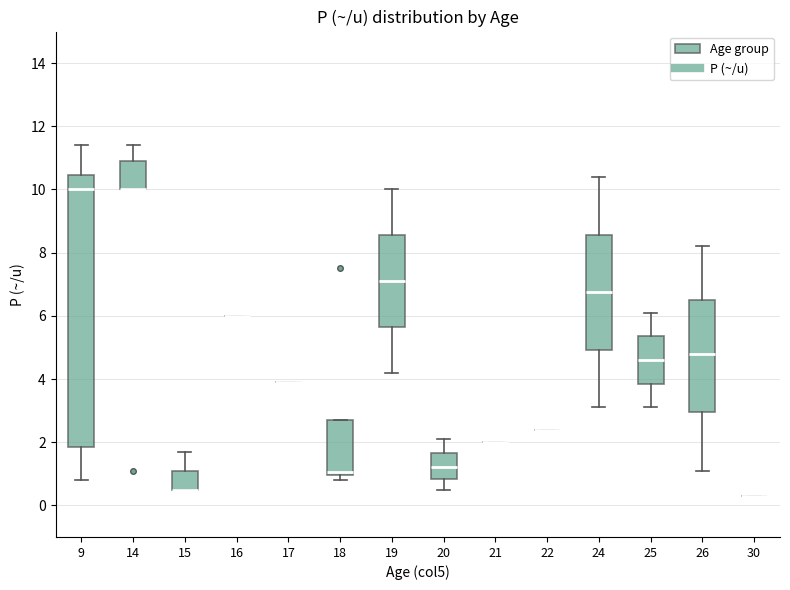

Where is the lower edge of the box at x = 14 on the y-axis? The values are not printed on the chart, so give them approximately, as read against the axis.

10.0